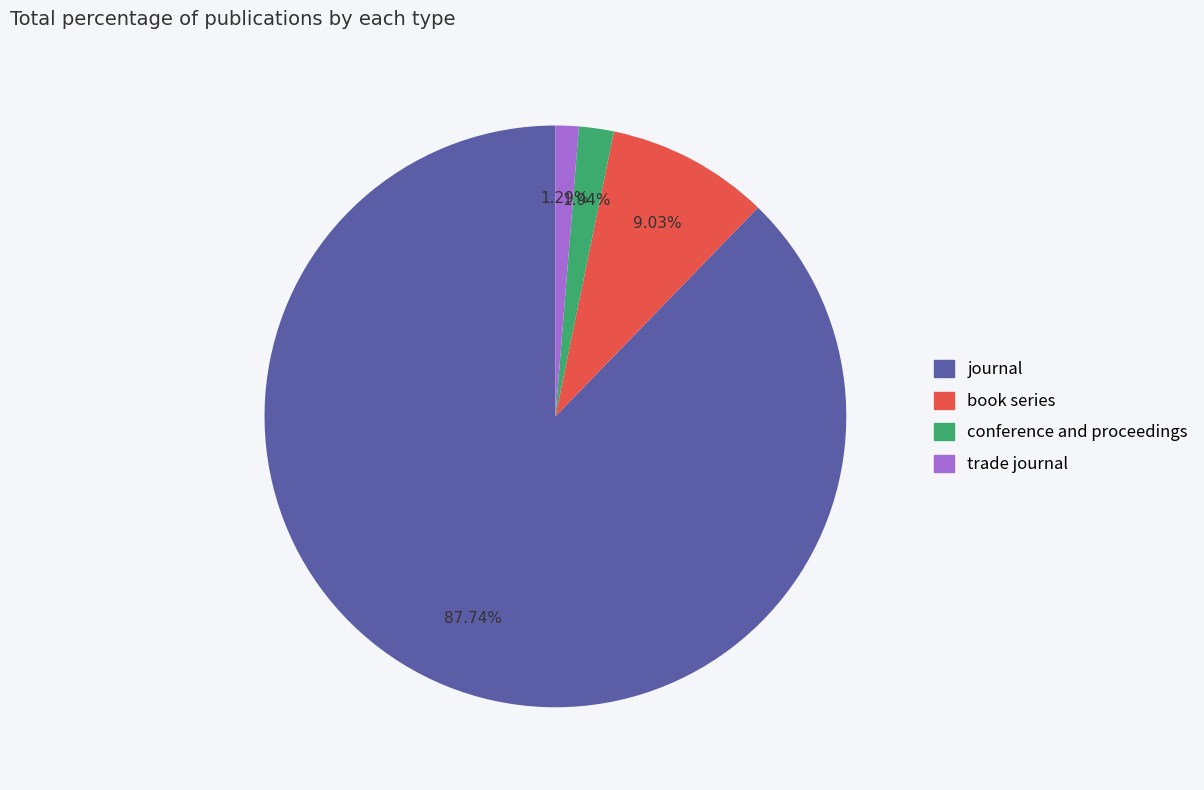

What is the ratio of the value at journal to the value at book series?

9.7